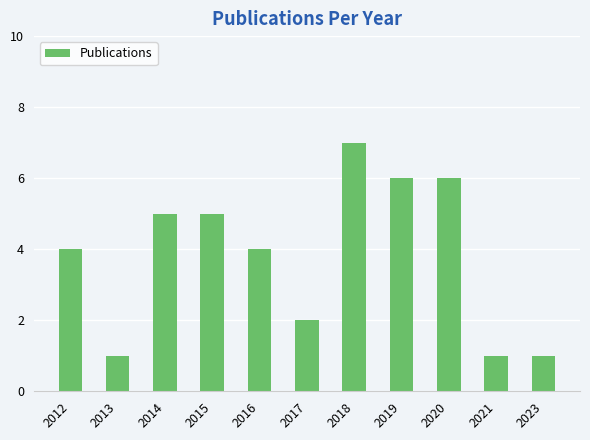

What is the sum of all values?

42